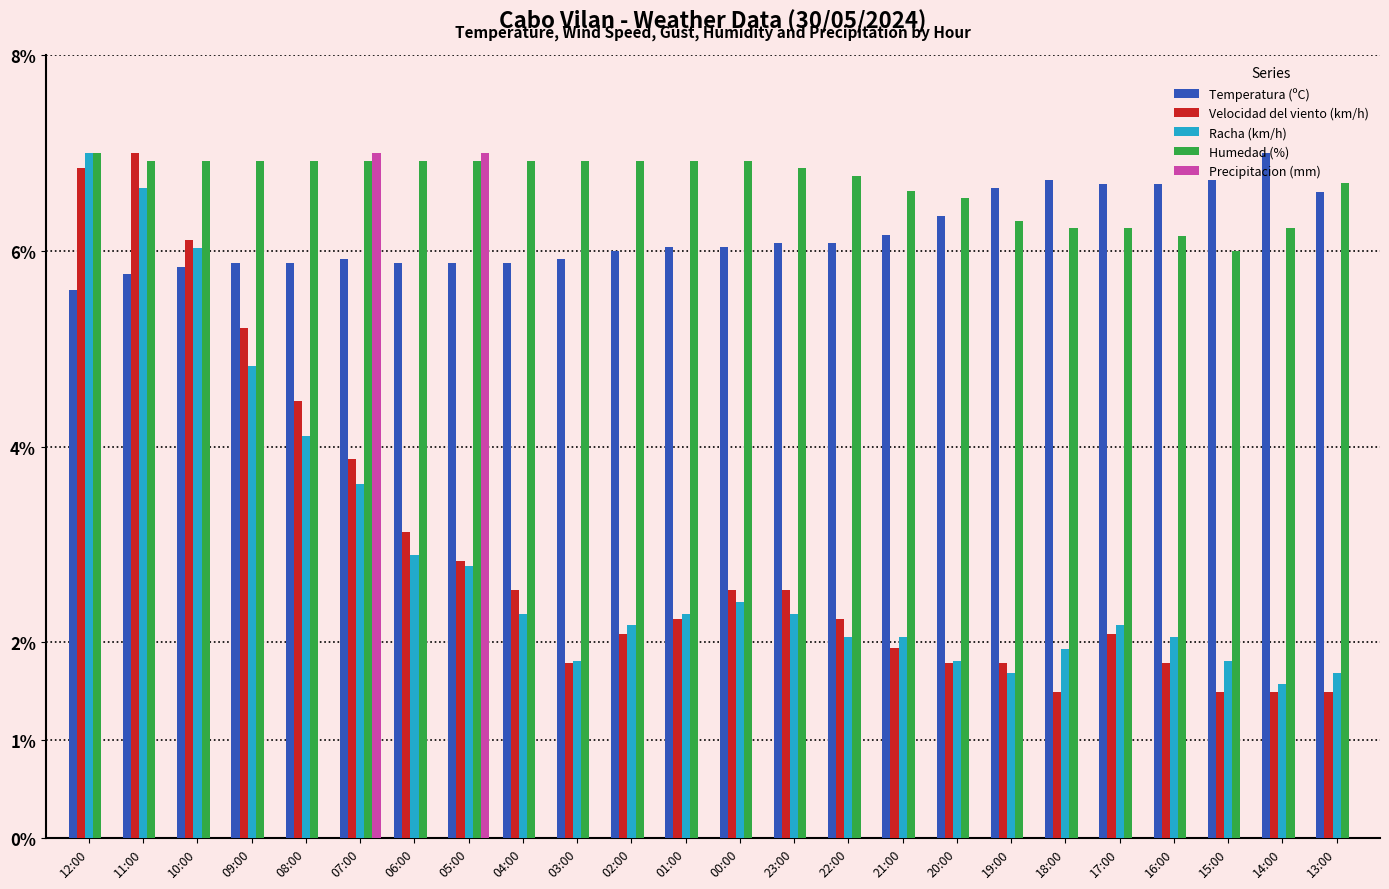

What is the sum of all Humedad (%) values?

160.7